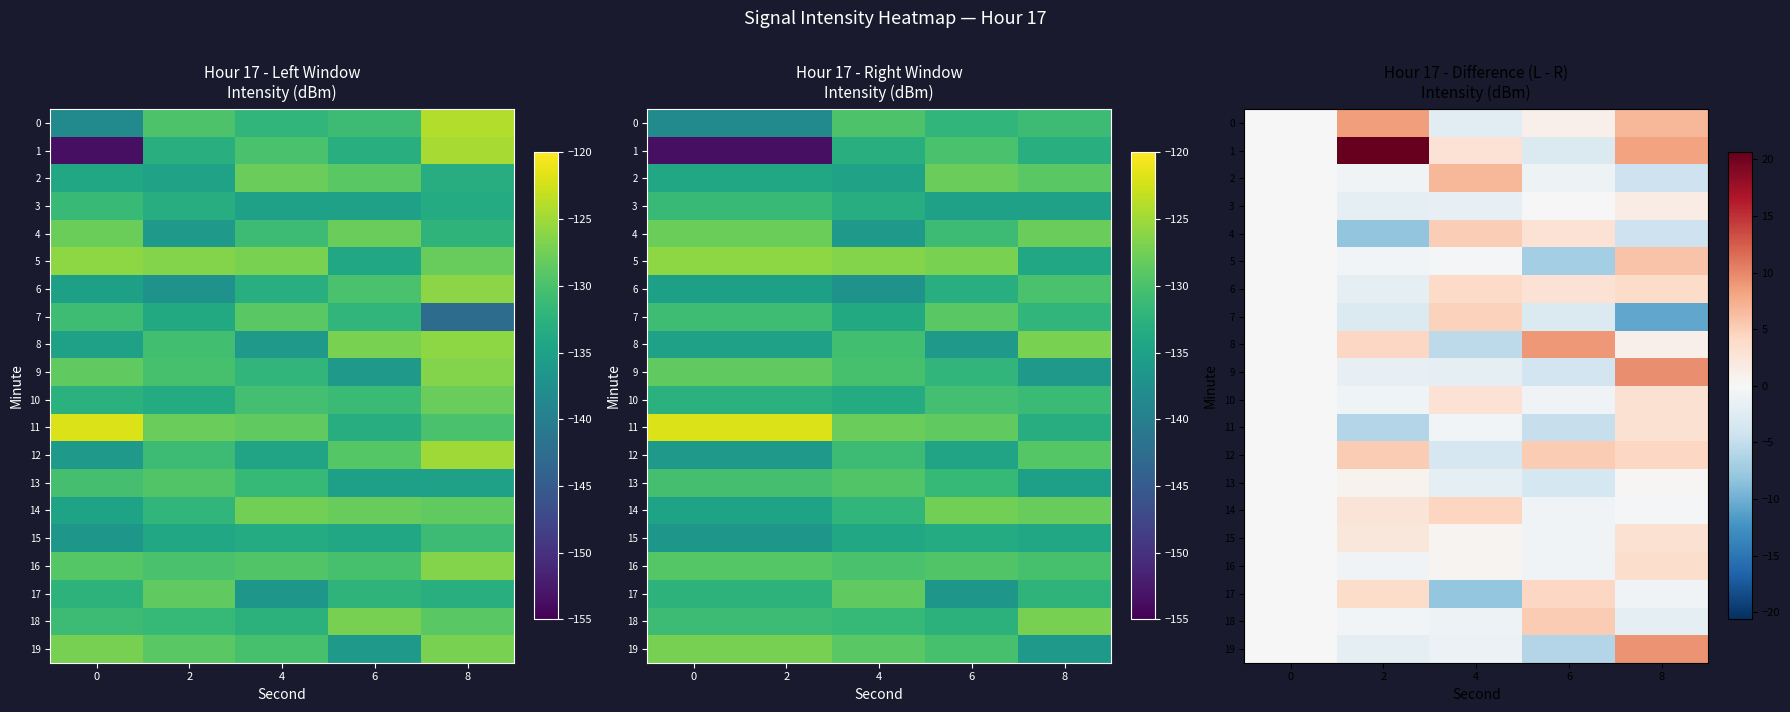

At 4, list the series in order from largest to smallest.

2, 4, 7, 14, 6, 10, 1, 15, 16, 5, 11, 18, 19, 3, 9, 13, 0, 12, 8, 17